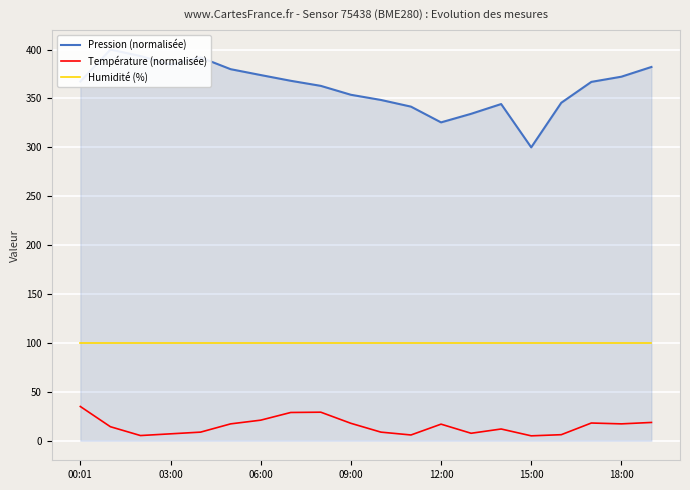

Where does the Pression (normalisée) series first go above 367?

00:01